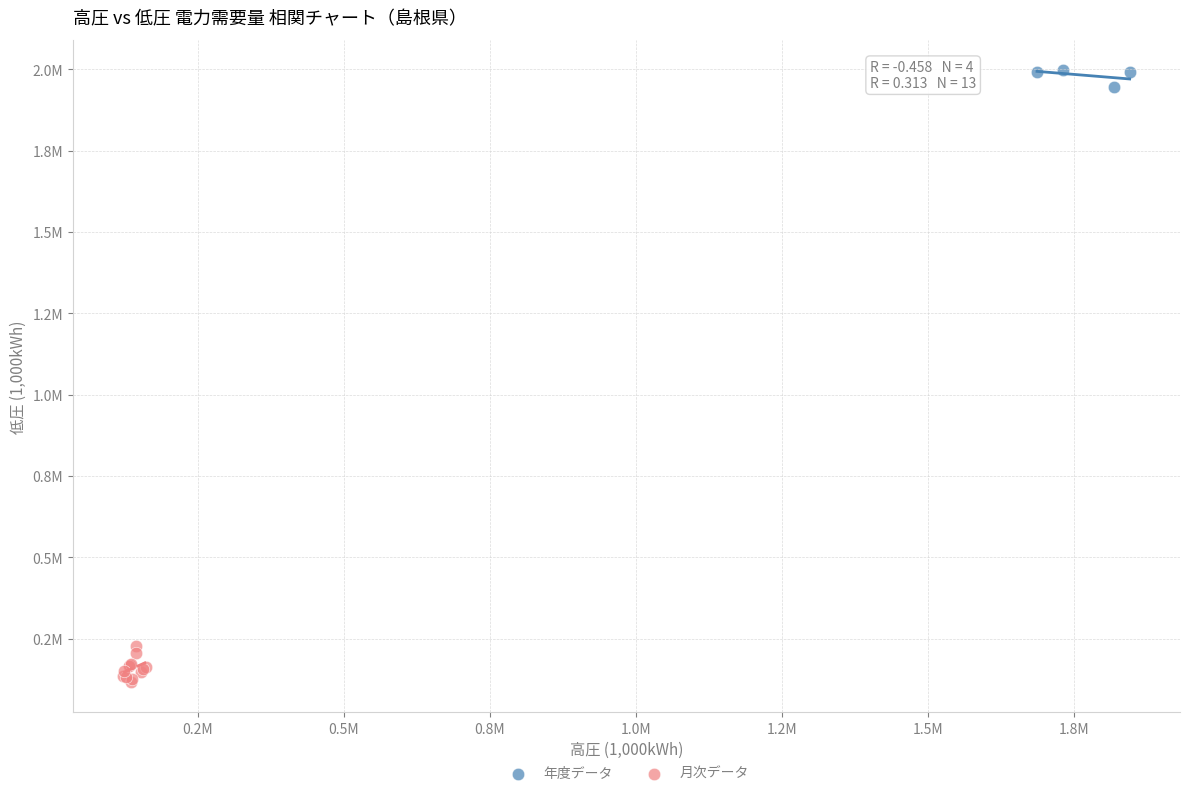

Which series reaches the maximum Y coordinate?

年度データ